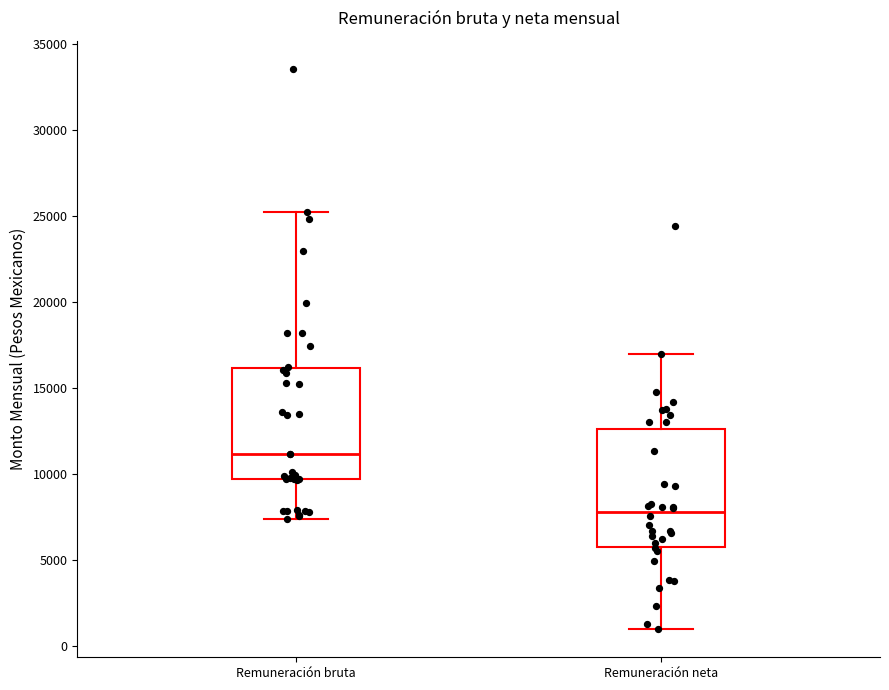

Reading left to right, read every box against the y-axis: the position of its median line, the range the box covers, and the ends of its whiskers. The values are not printed on the chart, so give them approximately, as read against the axis.

Remuneración bruta: median 11000, box 9500 to 16000, whiskers 7500 to 25000
Remuneración neta: median 8000, box 5500 to 12500, whiskers 1000 to 17000